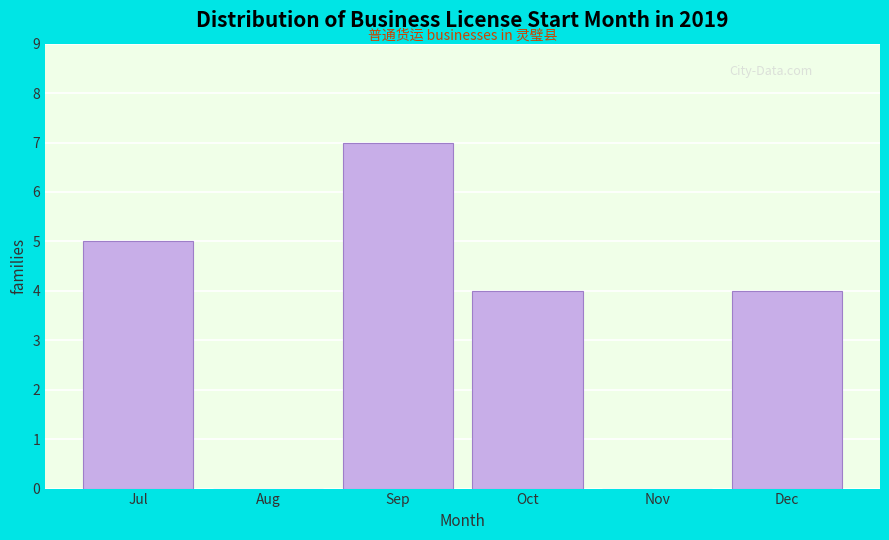

Reading left to right, extract all data points from this chart.

Jul=5	Aug=0	Sep=7	Oct=4	Nov=0	Dec=4